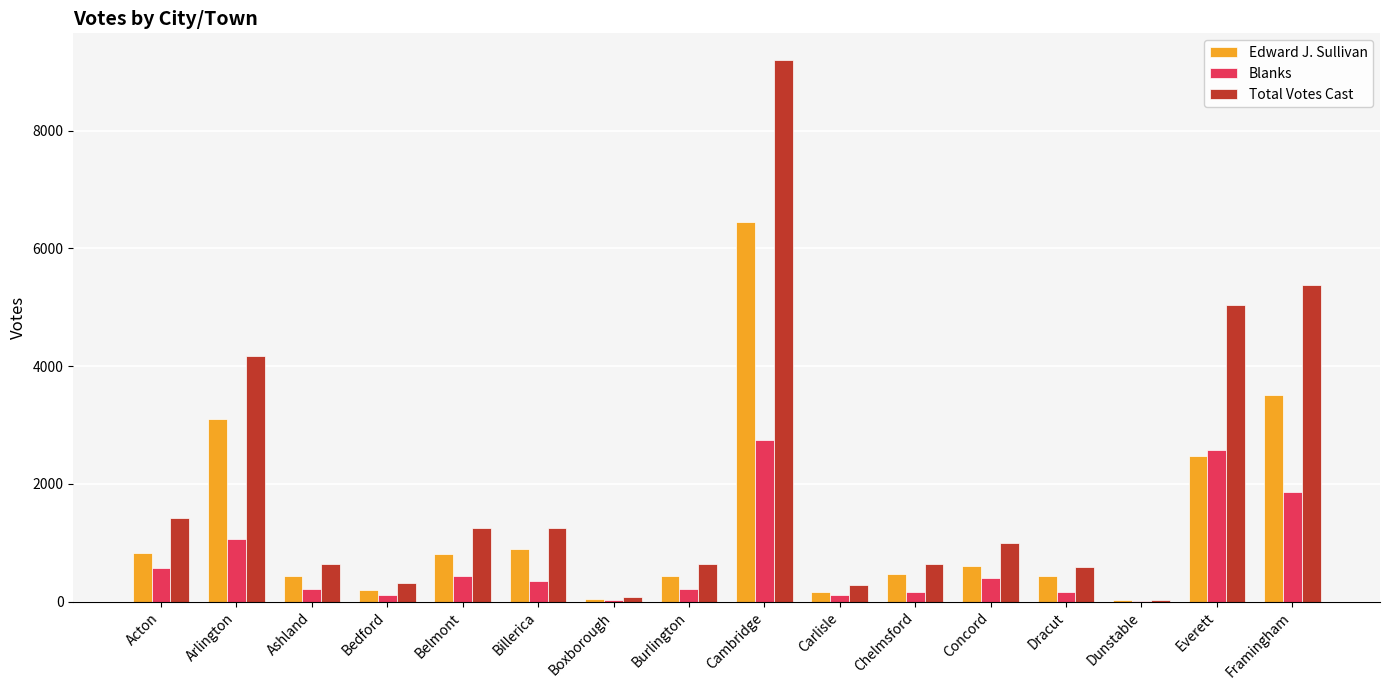

What is the total value across all series at Everett?

10072